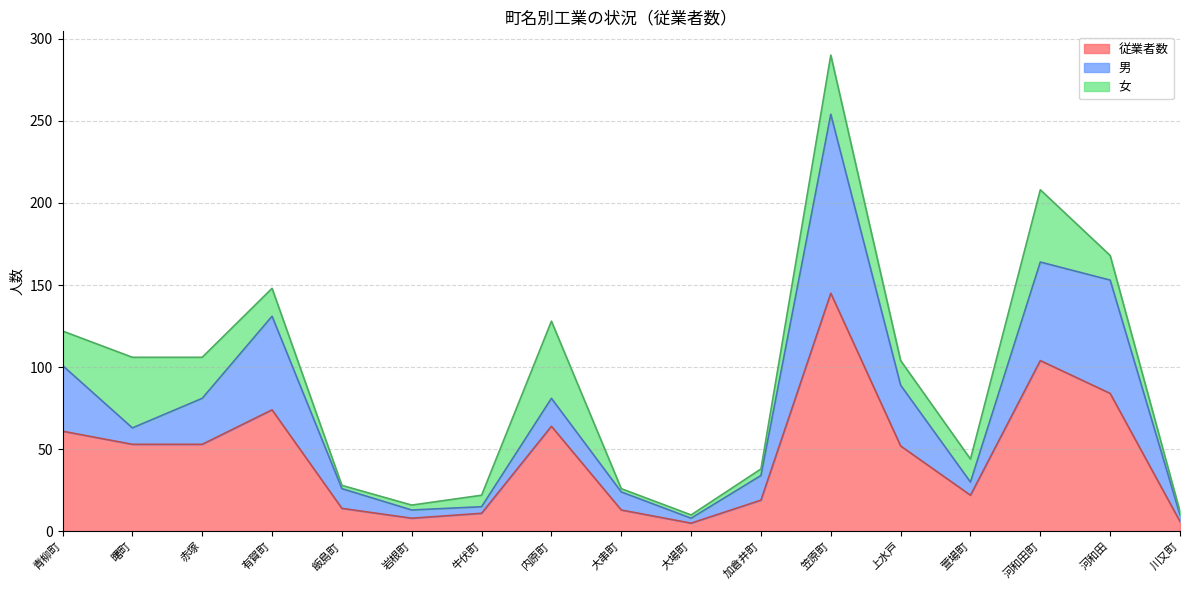

Which series has the largest range (max minus min)?

従業者数